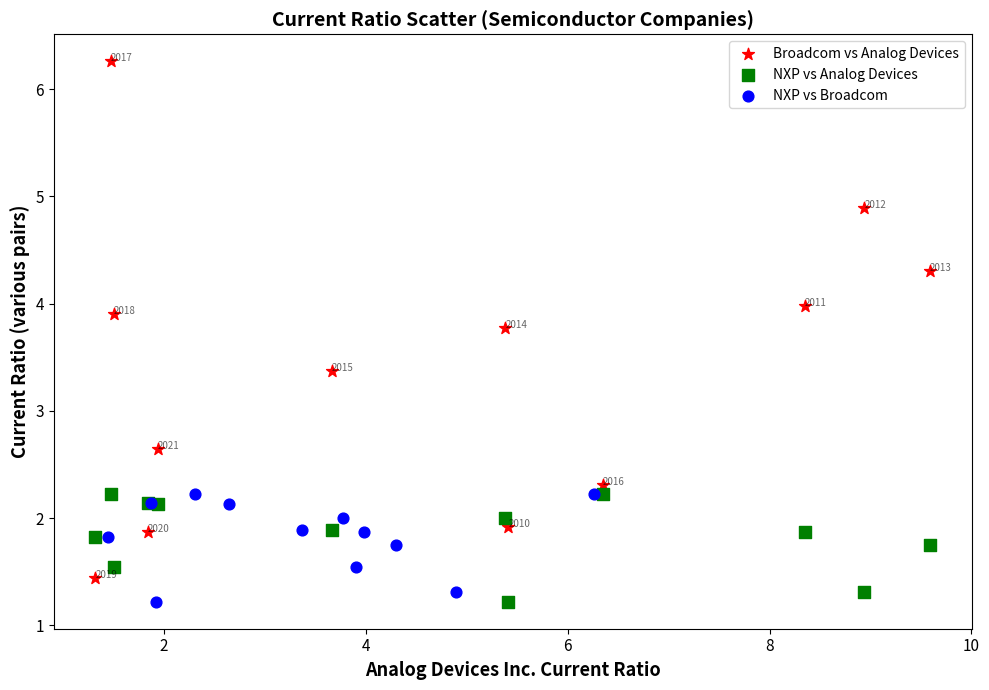

Which series reaches the maximum Y coordinate?

Broadcom vs Analog Devices